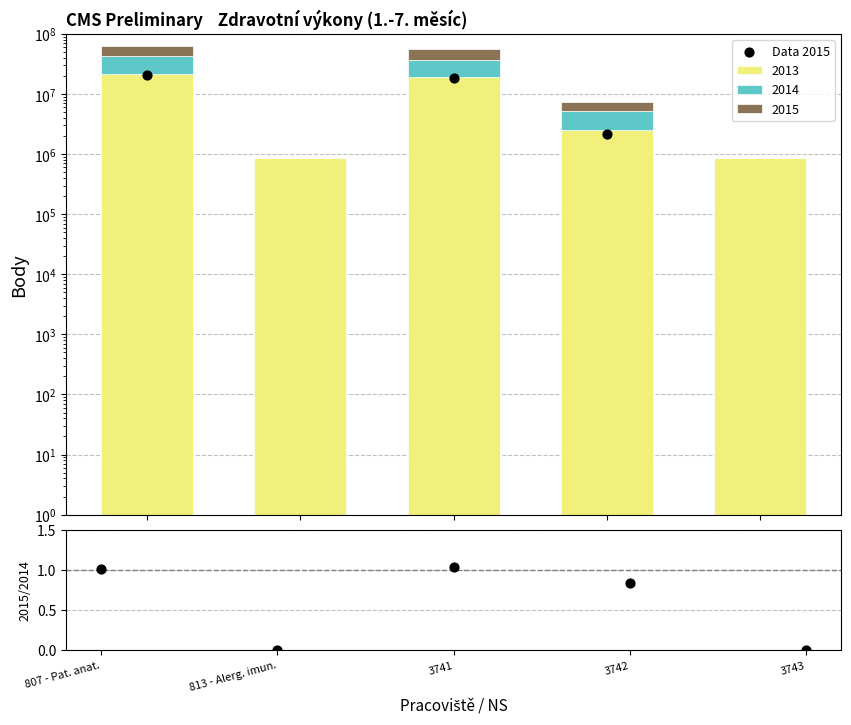

Which series reaches the minimum Y coordinate?

2015/2014